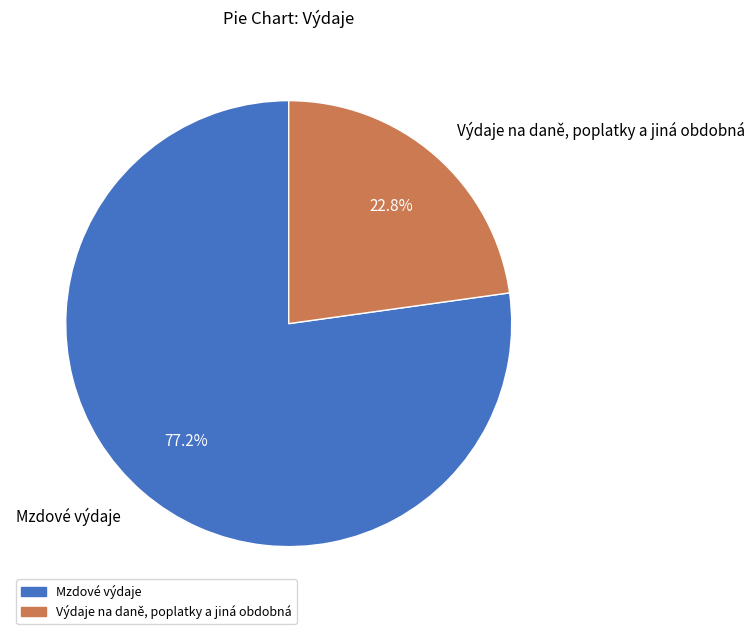

The Výdaje na daně, poplatky a jiná obdobná slice represents 13% of the pie. True or false?

False